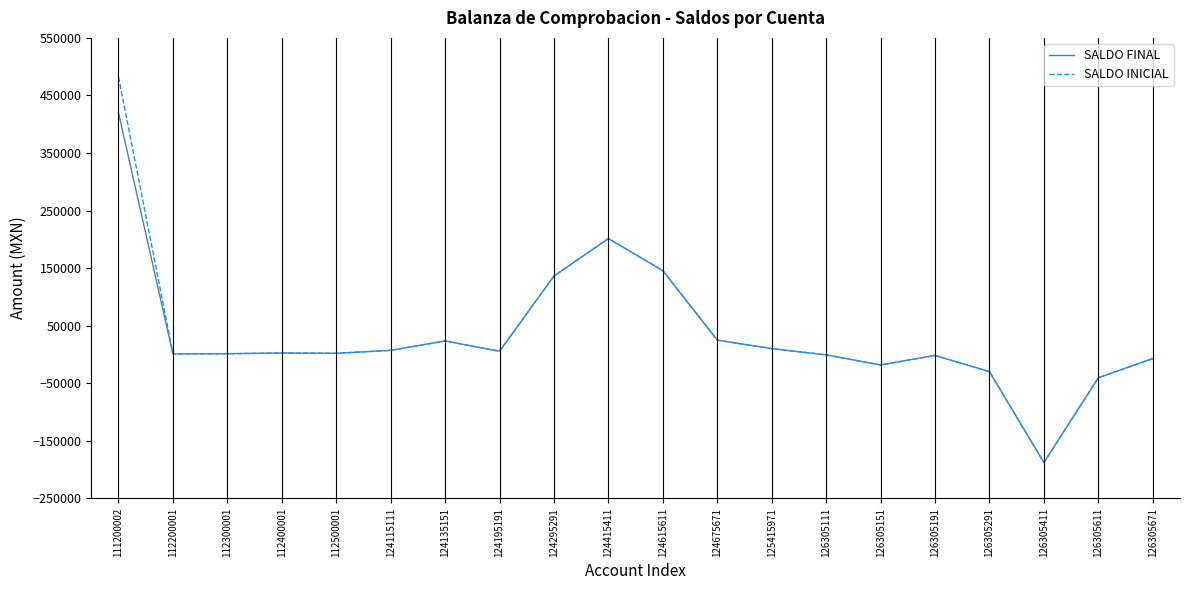

Rank the series by their maximum value, from highest to lowest.

SALDO INICIAL, SALDO FINAL